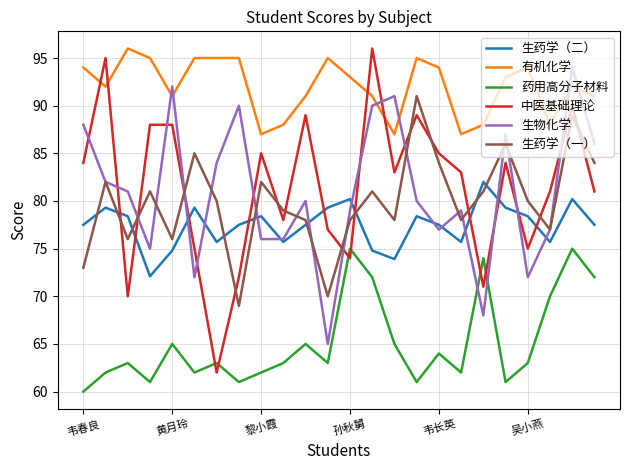

True or false: 药用高分子材料 and 中医基础理论 intersect in this chart.

True